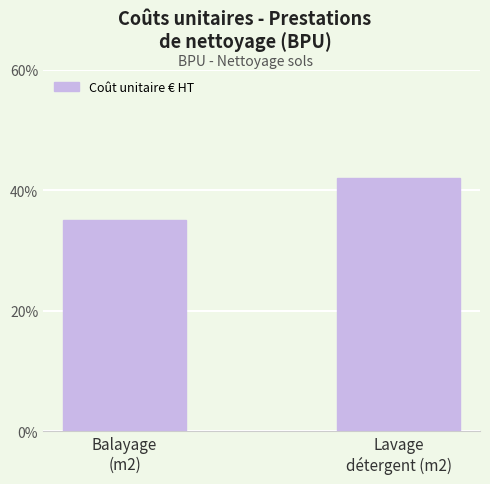

What is the sum of all values?

77